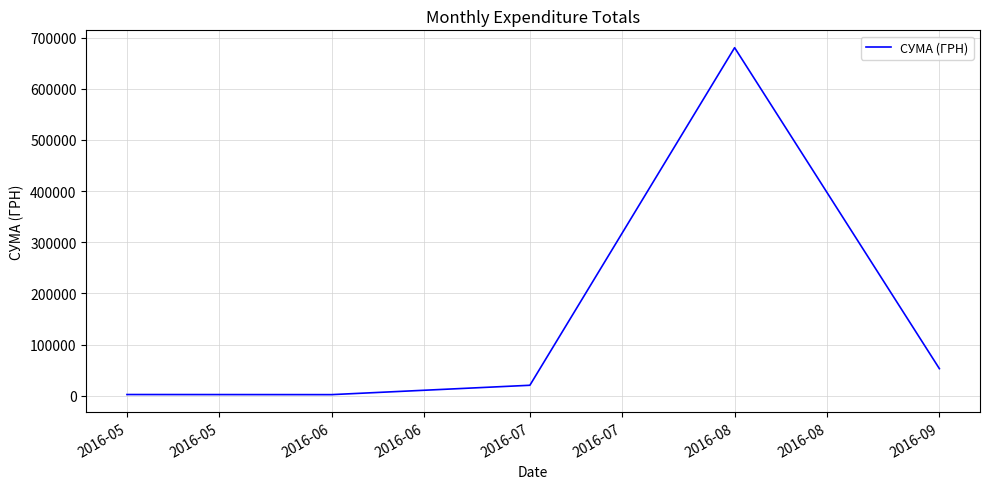

What value does the data have at 2016-05?

2636.6